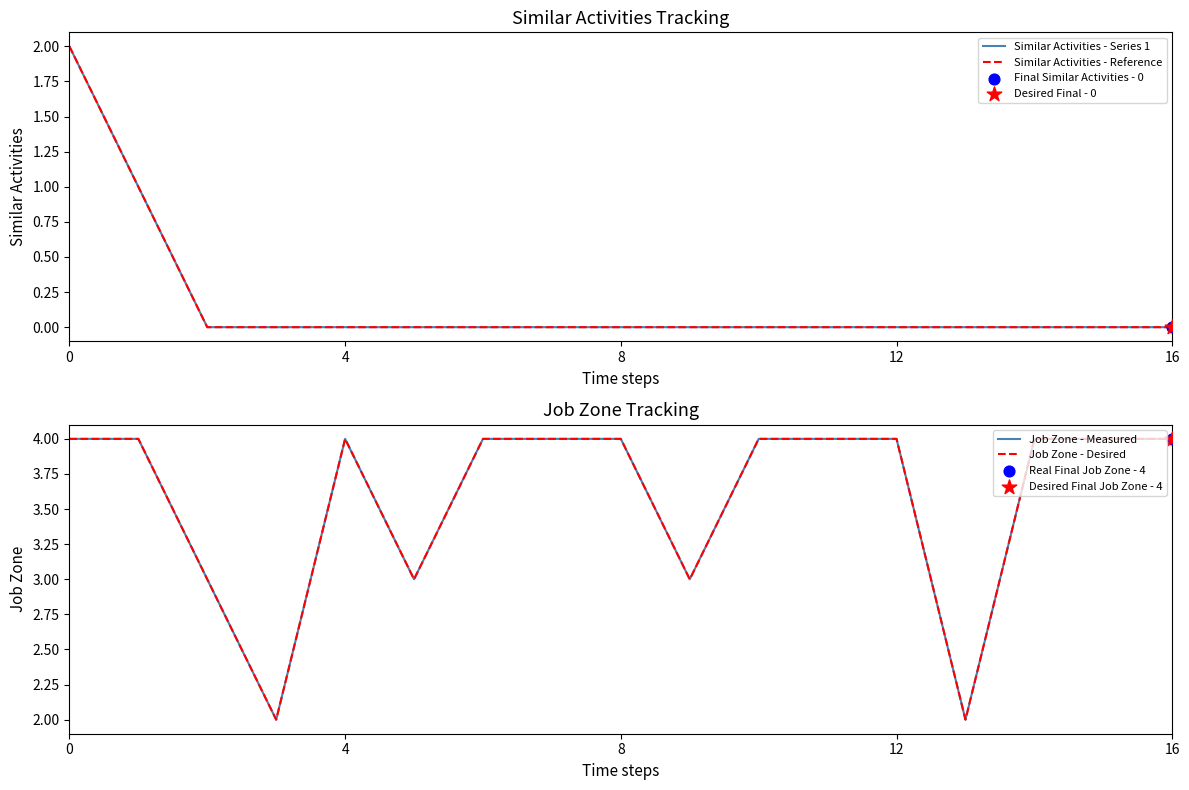

Which series reaches the maximum Y coordinate?

Job Zone - Measured